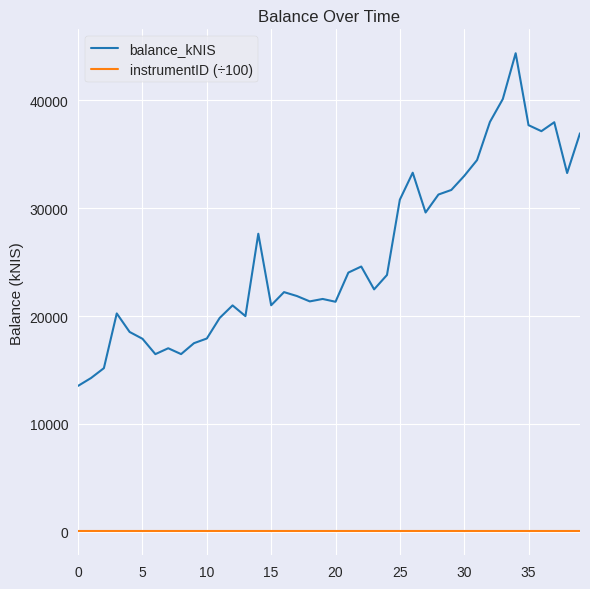

Which series has the largest range (max minus min)?

balance_kNIS